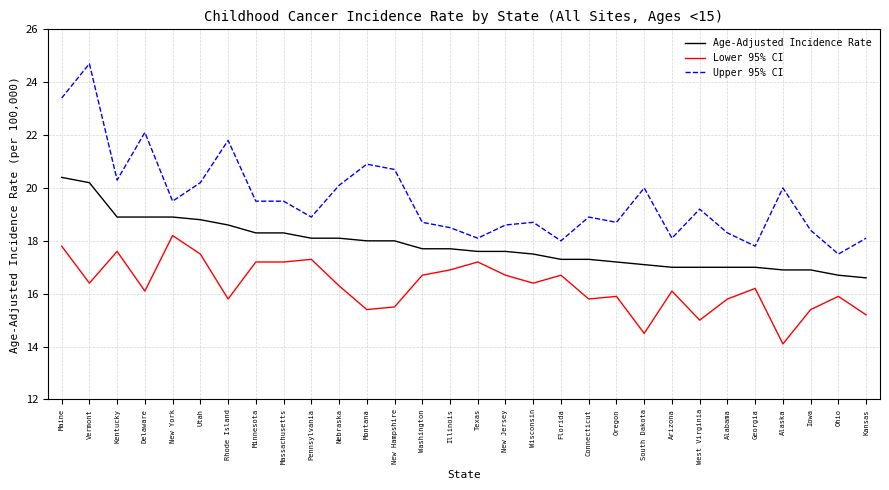

What is the sum of all Age-Adjusted Incidence Rate values?

535.6